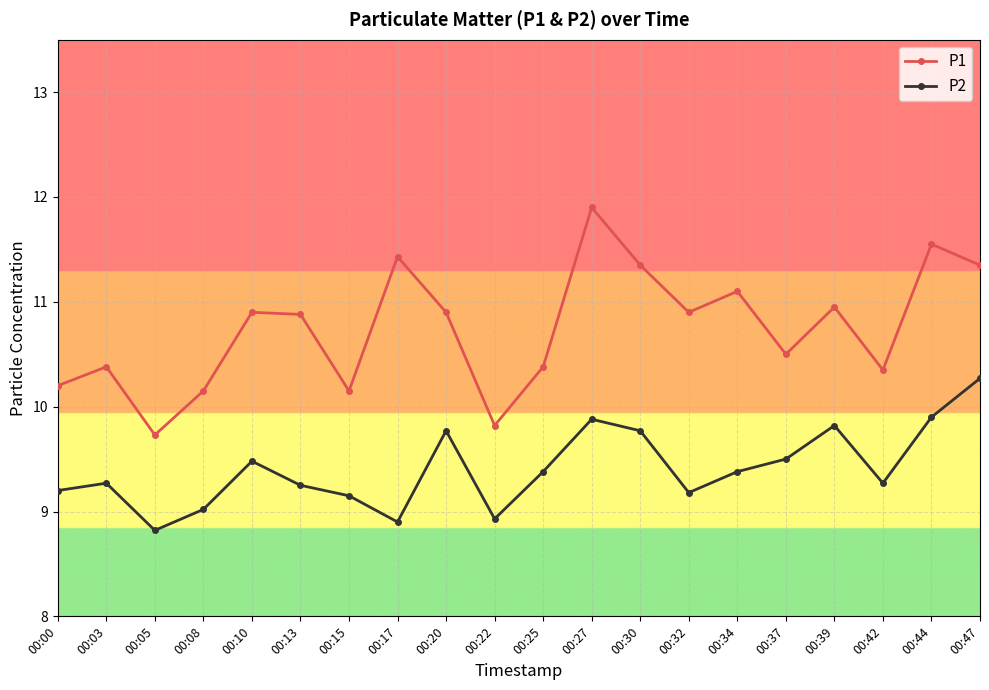

In P1, how many points are lower than both neighbors (excluding endpoints)?

6